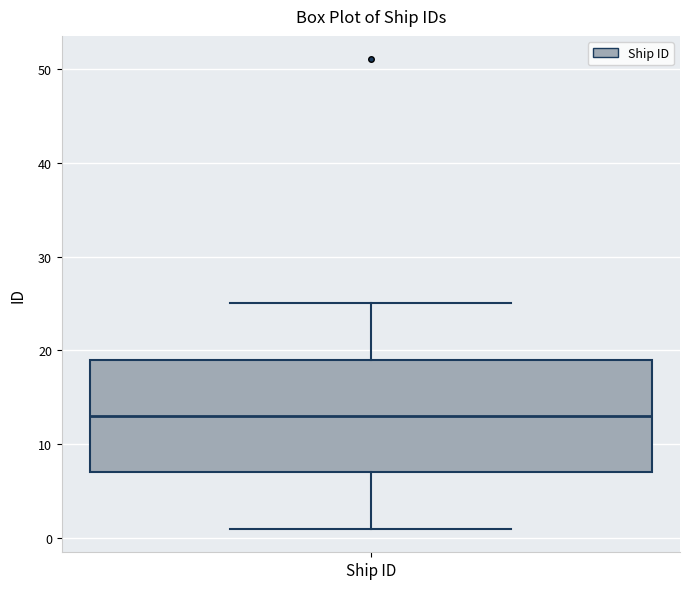

Transcribe this box plot: give where the median line is, the range the box spans, and where the two whiskers end, as read against the y-axis. The values are not printed on the chart, so give them approximately, as read against the axis.

median 13, box 7 to 19, whiskers 1 to 25